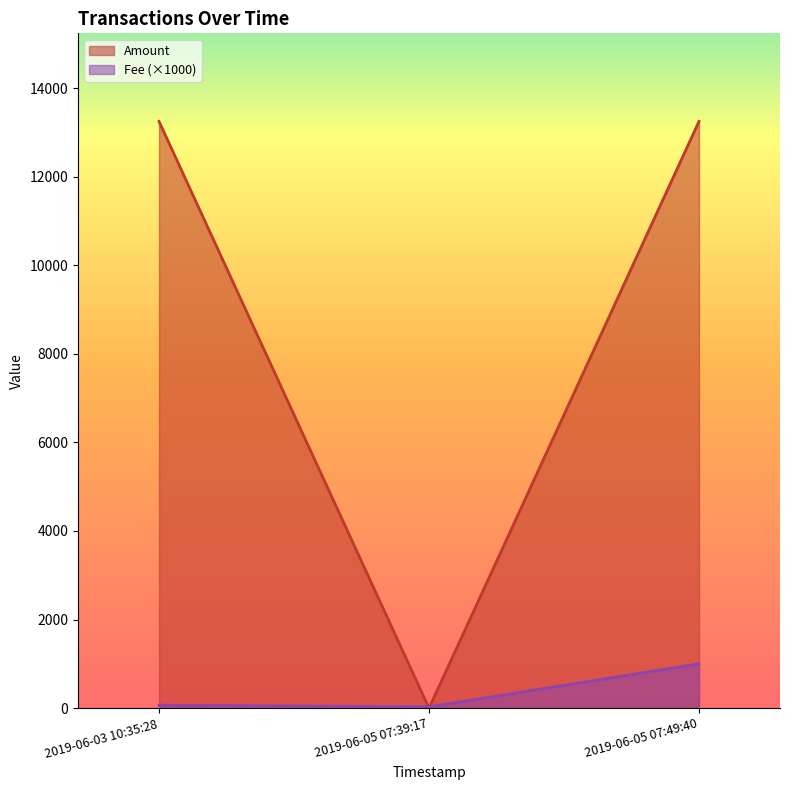

Does the chart display data point markers on the line(s)?

No